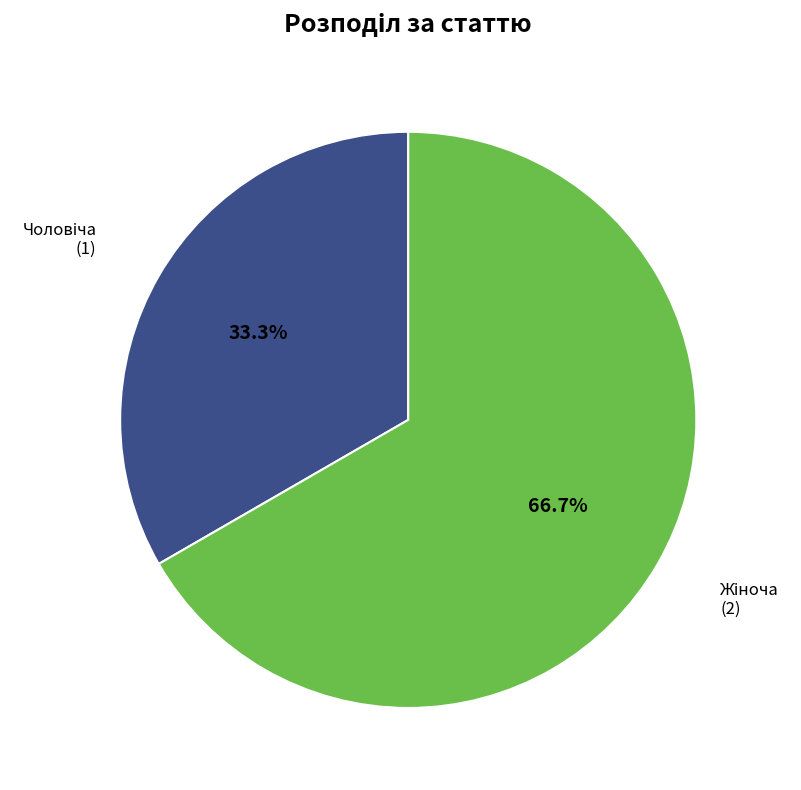

Does any single category account for the majority?

Yes